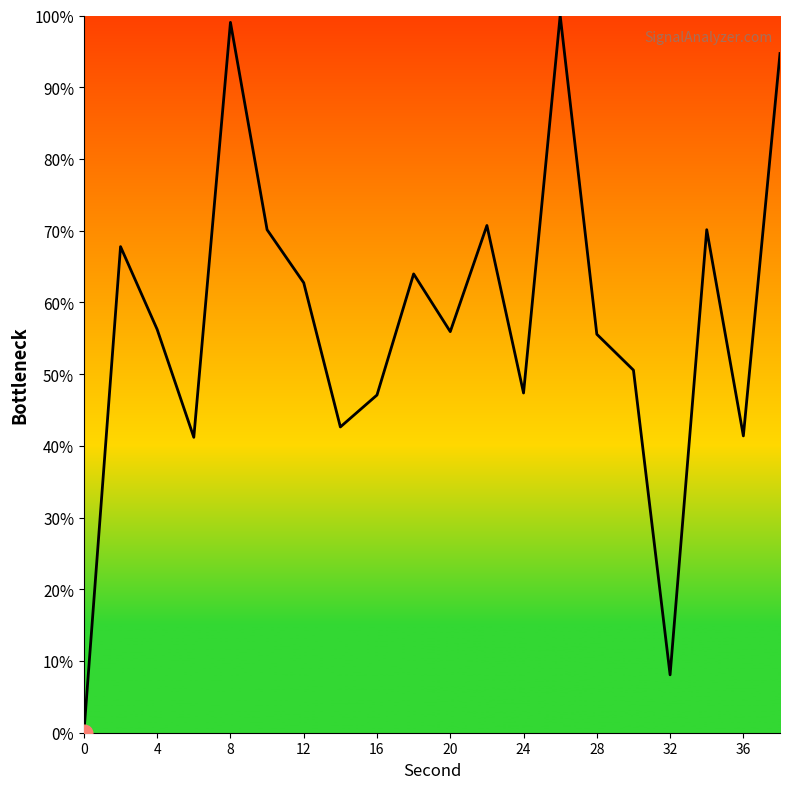

What is the maximum value shown in the chart?

100.0